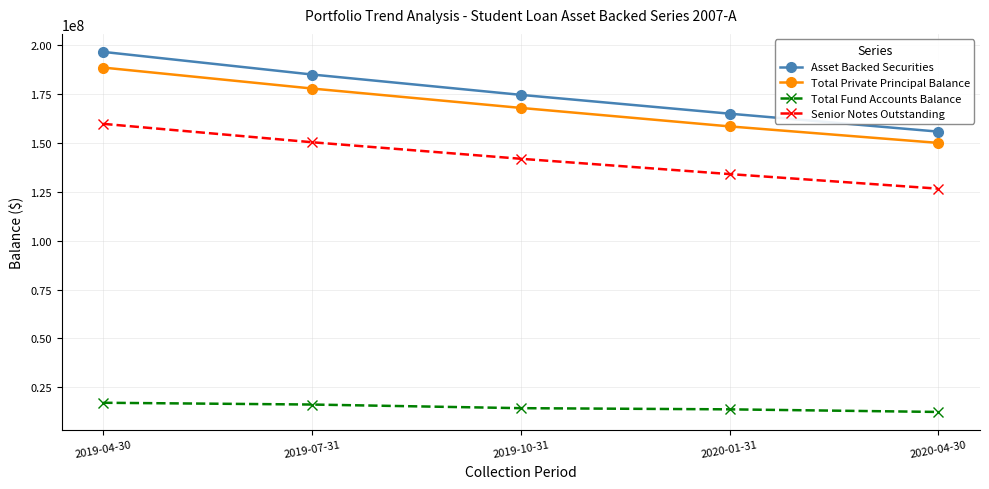

How many data points in Total Fund Accounts Balance are less than 14406032?

2